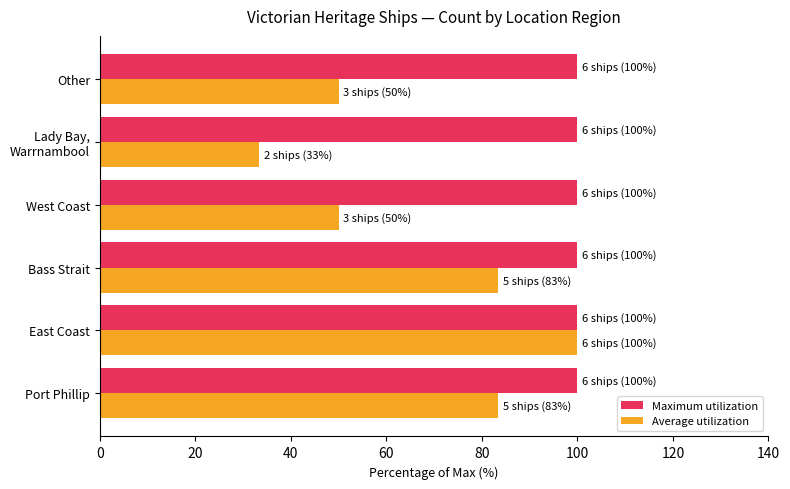

How many distinct data groups are displayed?

2